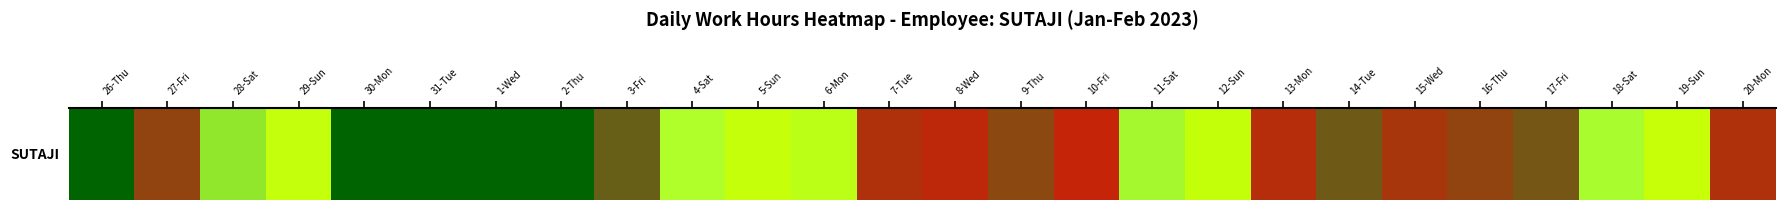

What is the maximum value shown in the chart?

14.5